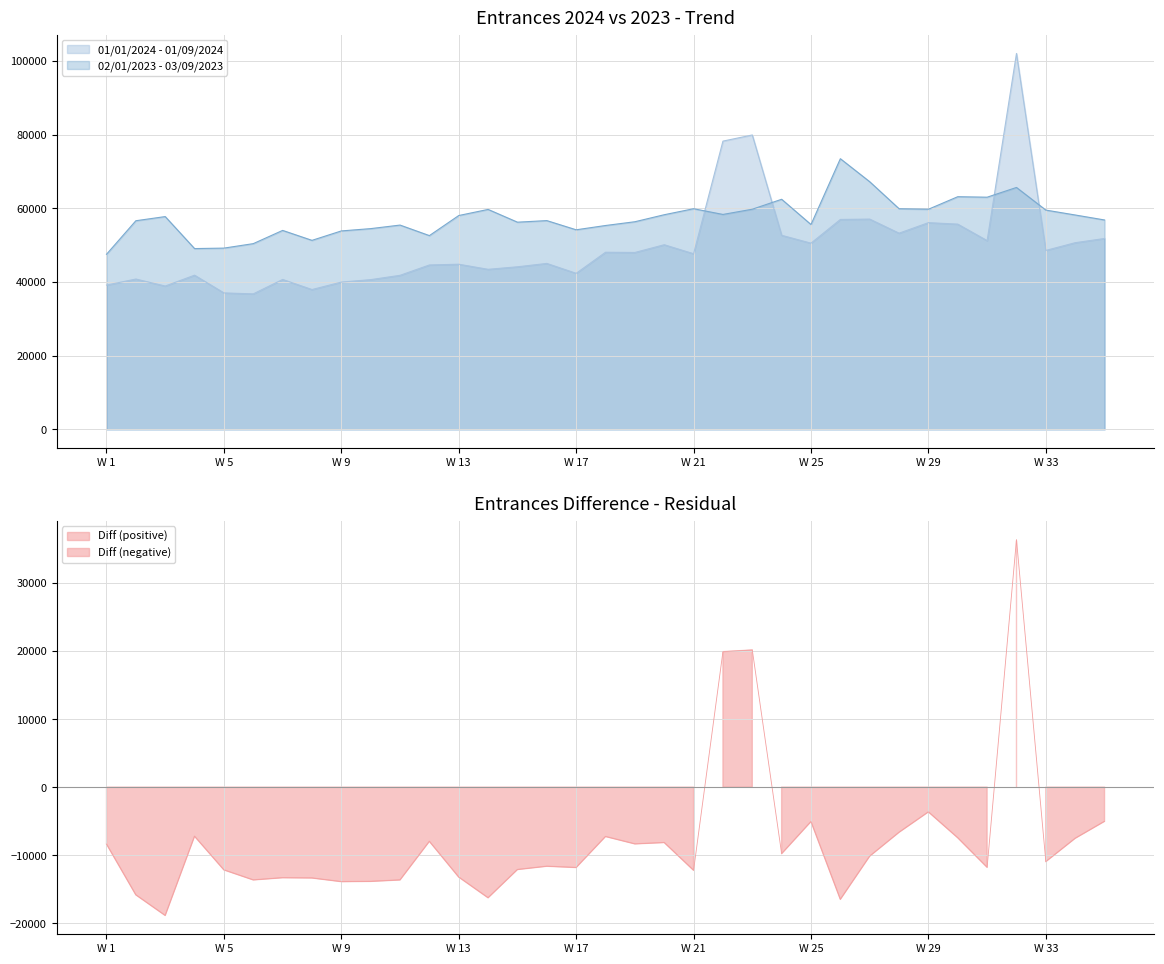

At how many categories does at least one series exceed 97879?

1